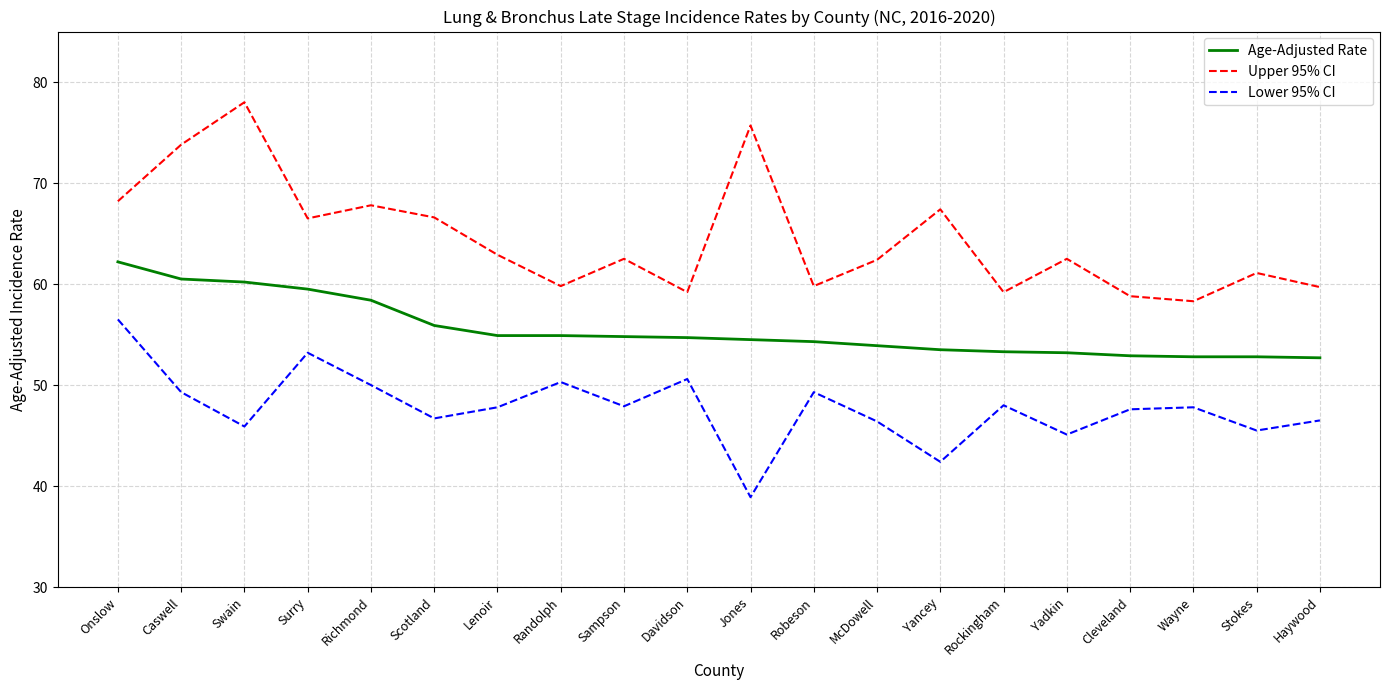

Rank the series by their average value, from highest to lowest.

Upper 95% CI, Age-Adjusted Rate, Lower 95% CI